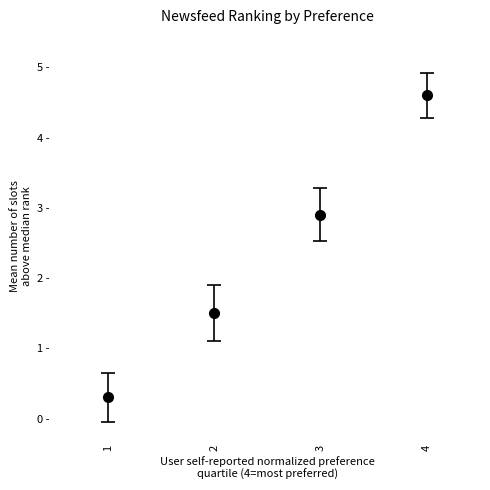

Reading left to right, list all the values displayed in this chart.

1=0.3	2=1.5	3=2.9	4=4.6